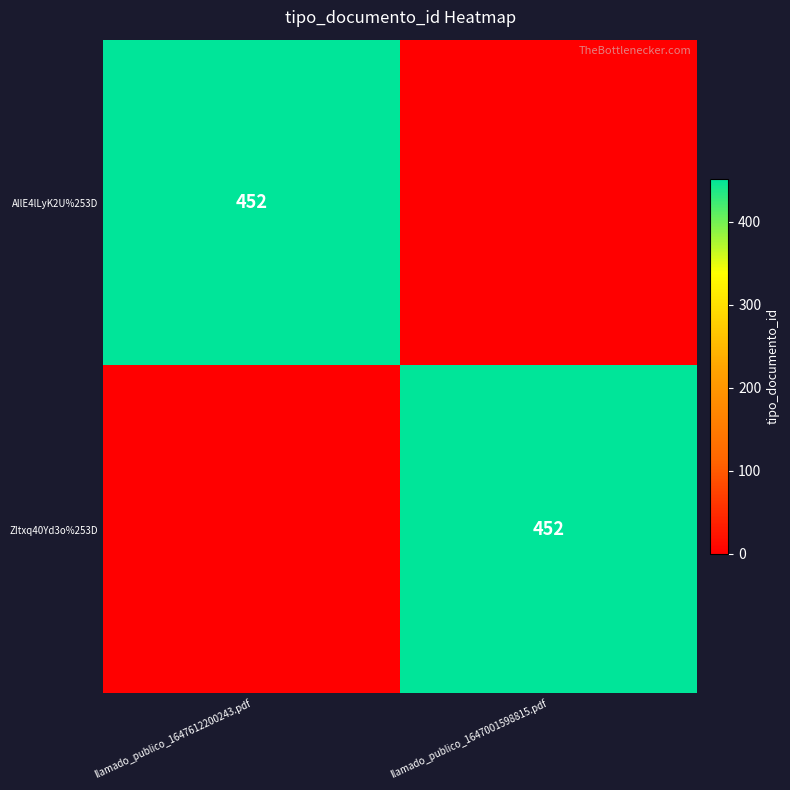

Which has a higher value, llamado_publico_1647612200243.pdf or llamado_publico_1647001598815.pdf?

llamado_publico_1647612200243.pdf